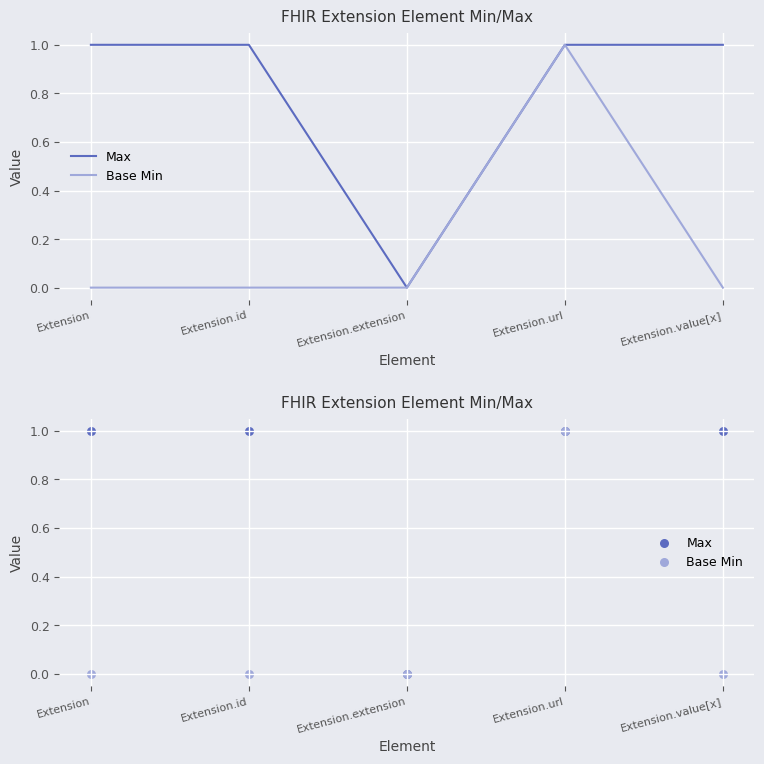

What are all the series names shown in the legend?

Max, Base Min